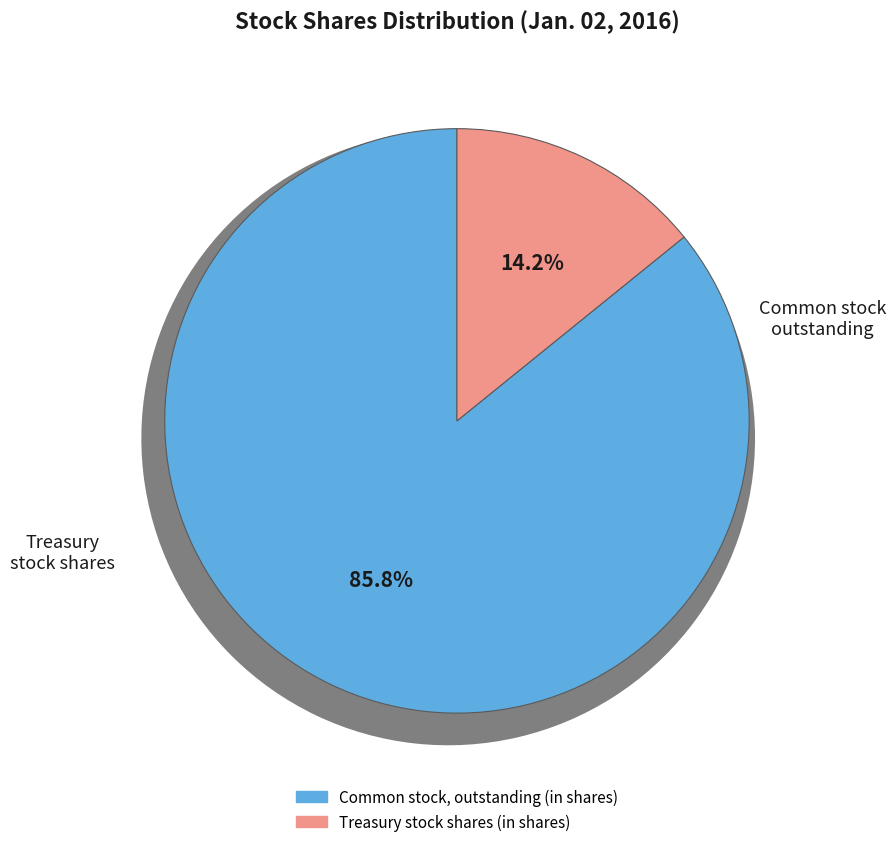

Is Common stock, outstanding (in shares) the majority of the pie?

Yes